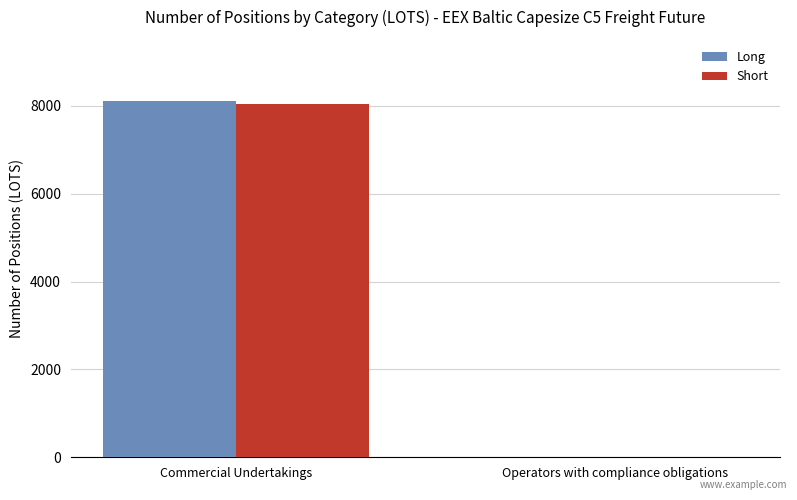

Which series has the largest range (max minus min)?

Long